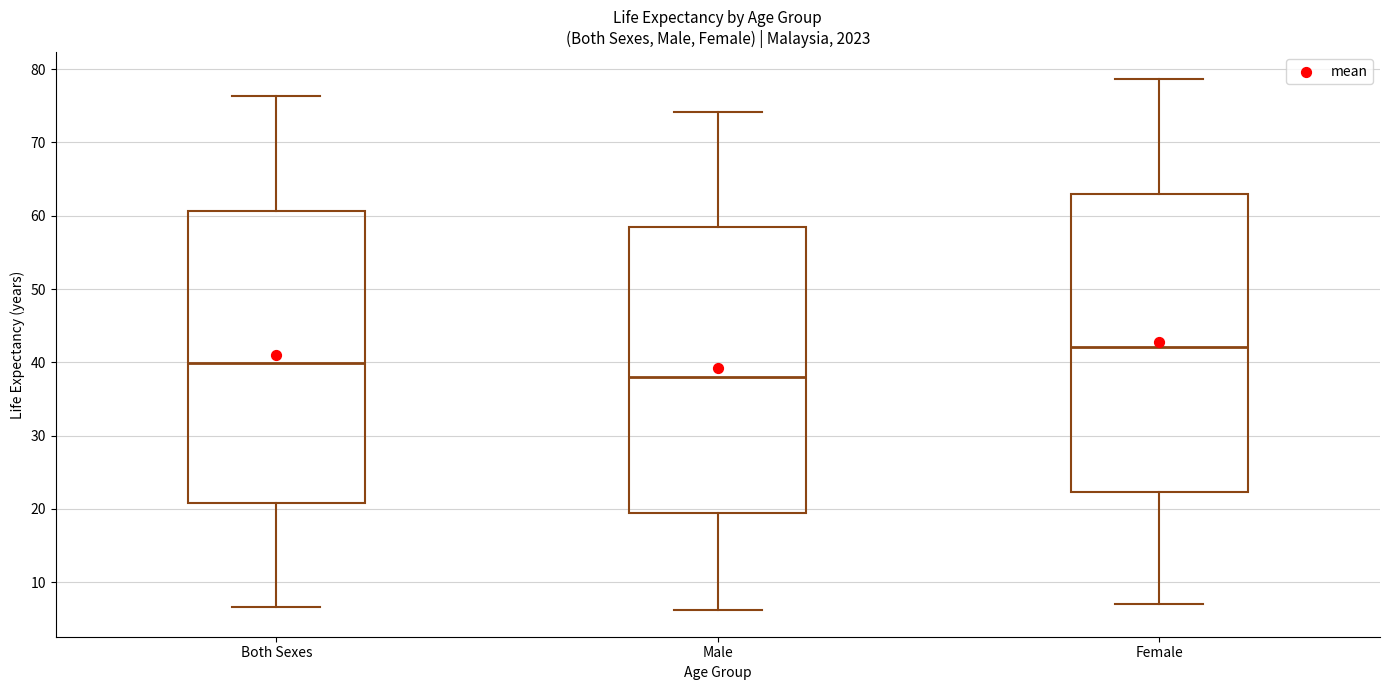

Which box's median line is the lowest?

Male